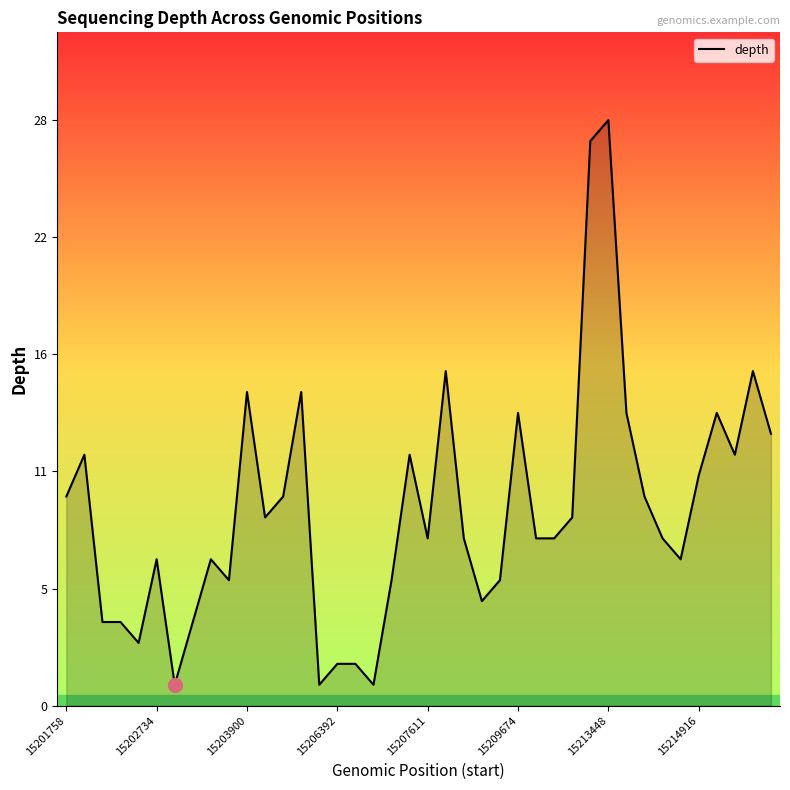

Does the chart display data point markers on the line(s)?

No